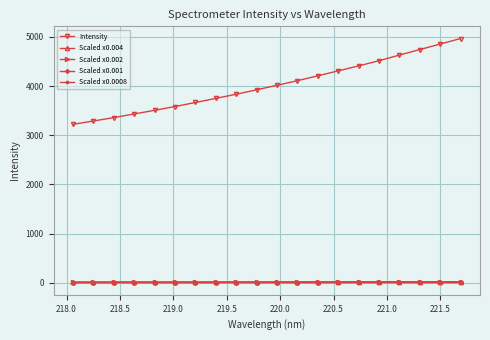

How many data points in Scaled x0.0008 are above 3?

13